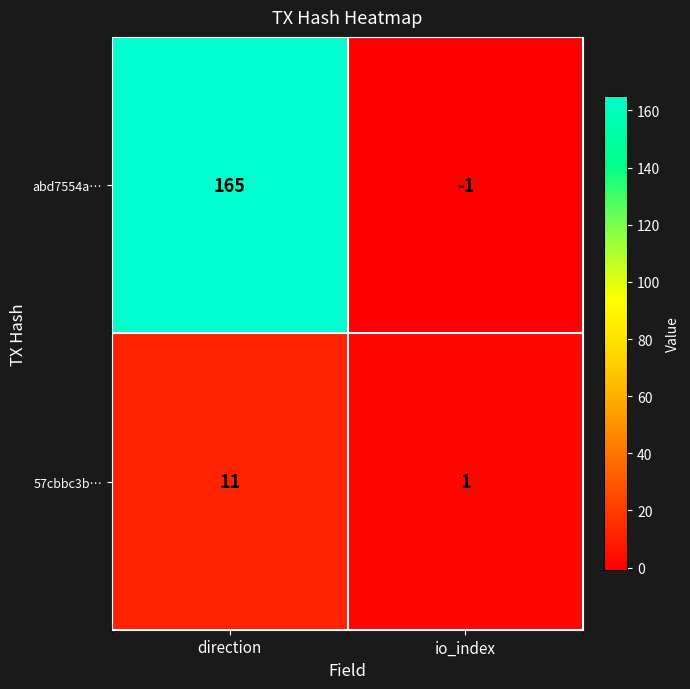

What is the spread (max minus min) of values at direction?

154